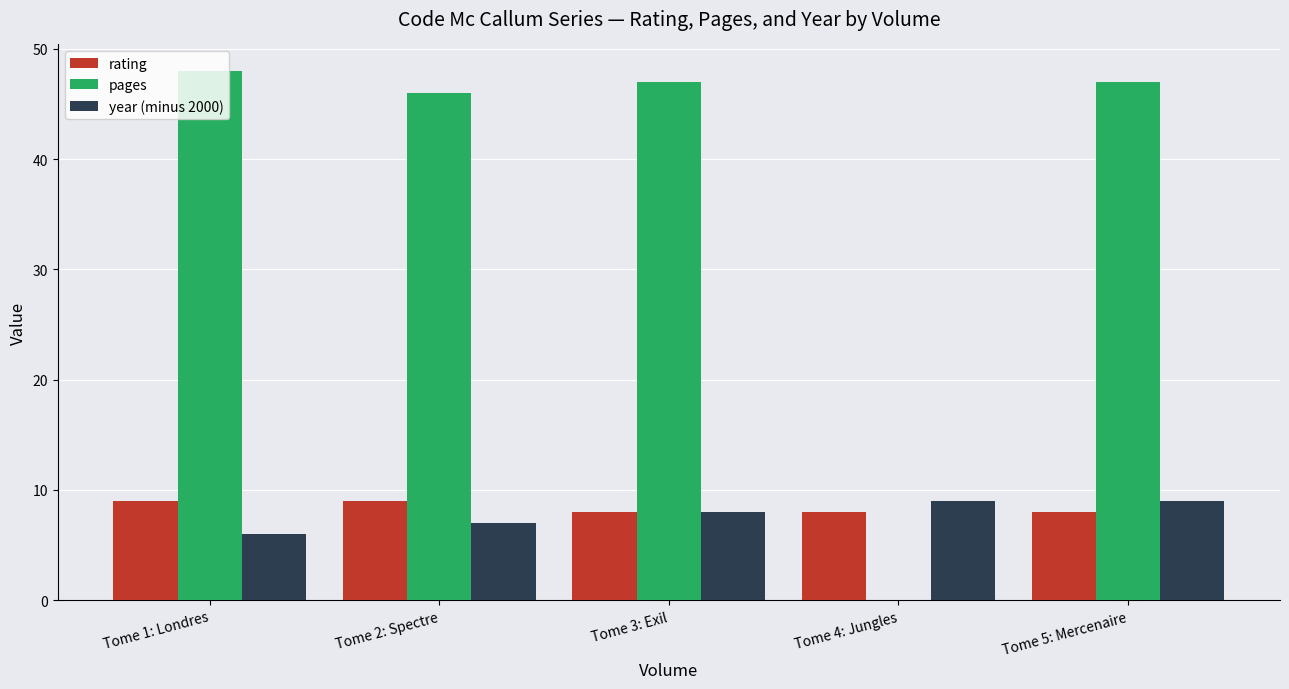

True or false: year (minus 2000) has a value of 9 at Tome 4: Jungles.

True